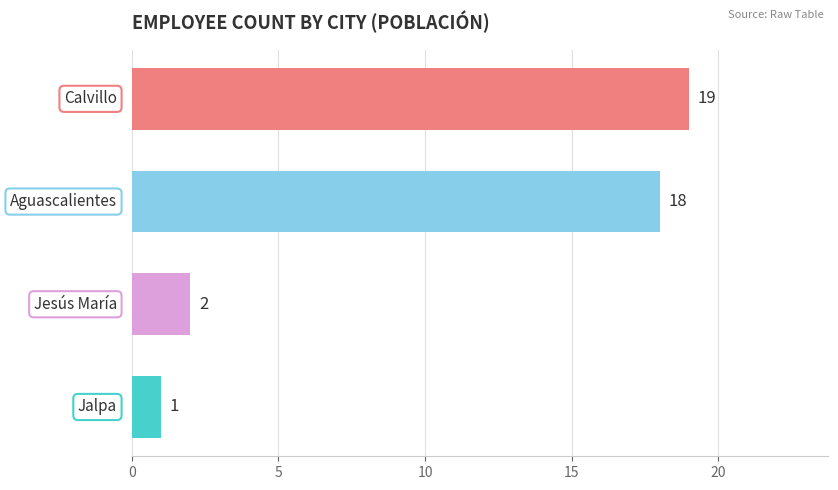

Reading top to bottom, what are all the values shown in this chart?

19	18	2	1